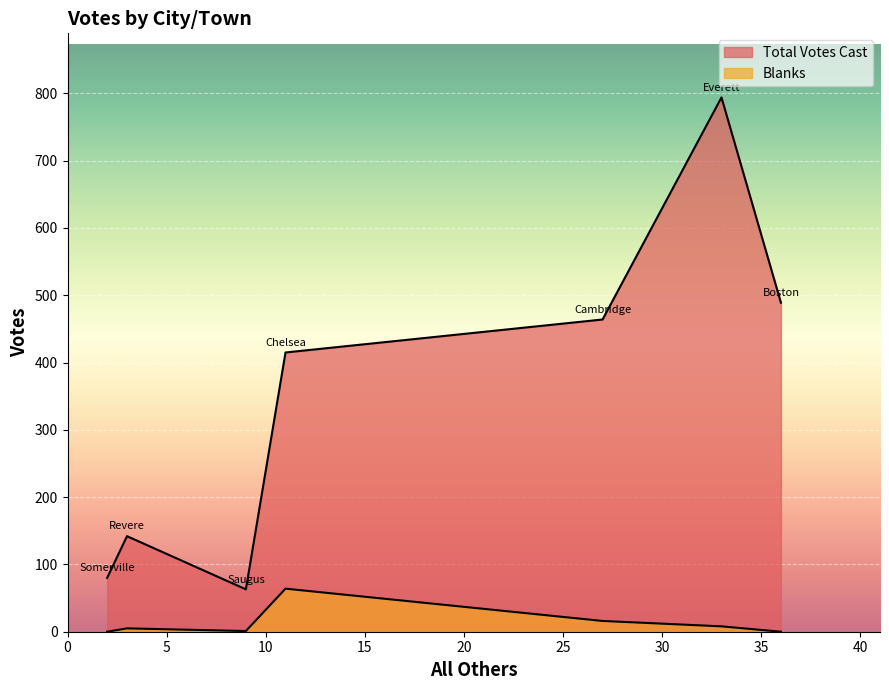

What is the sum of the Blanks values at Revere and Somerville?

5